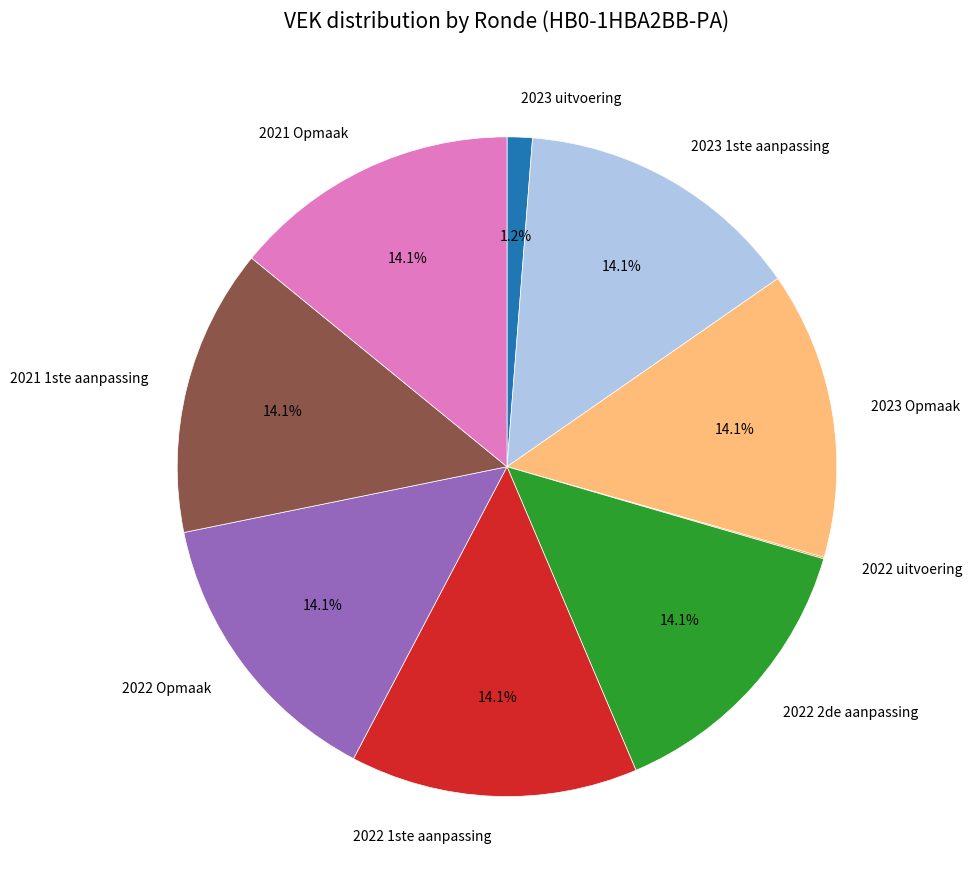

Is it true that 2021 Opmaak is 14% of the pie?

True